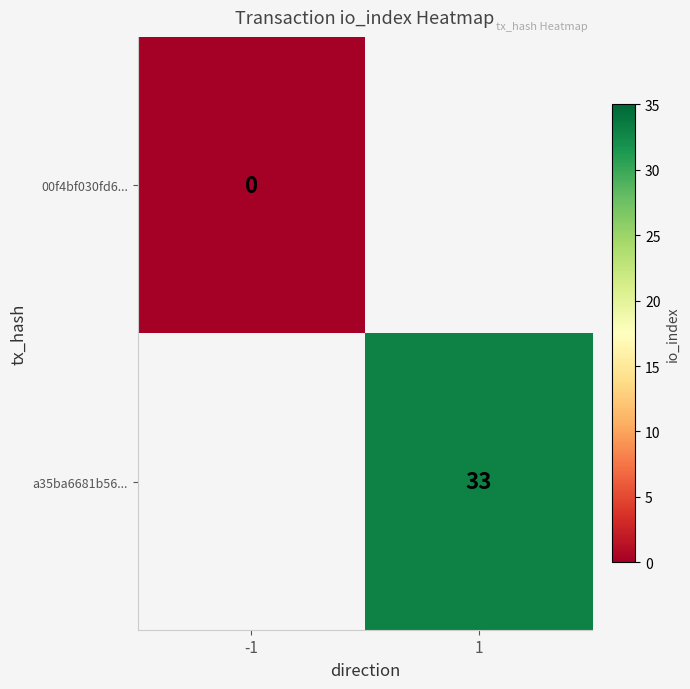

The value of a35ba6681b56... at 1 is 33. True or false?

True